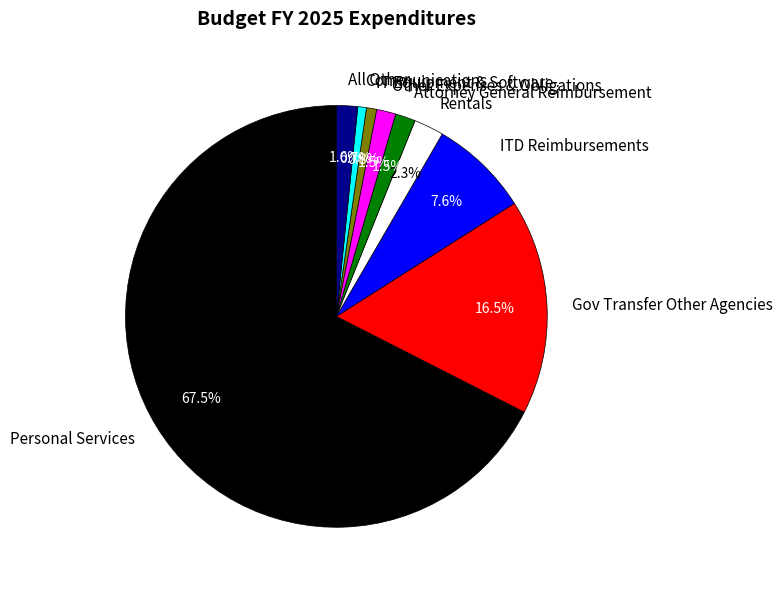

To the nearest percent, what percentage of the pie is All Other?

2%